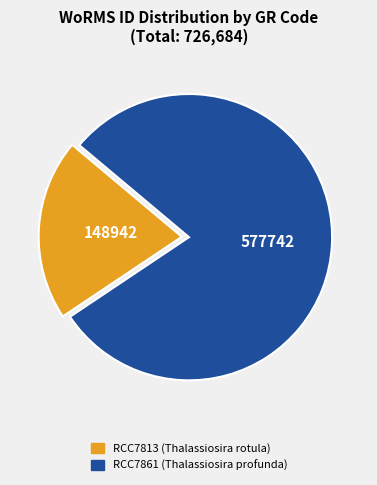

Is the sum of RCC7813 and RCC7861 greater than half?

Yes